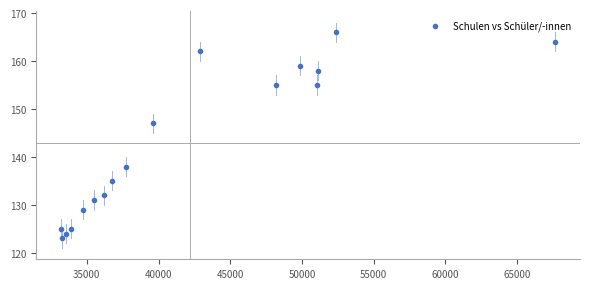

What is the range of X values (max minus min)?

34463